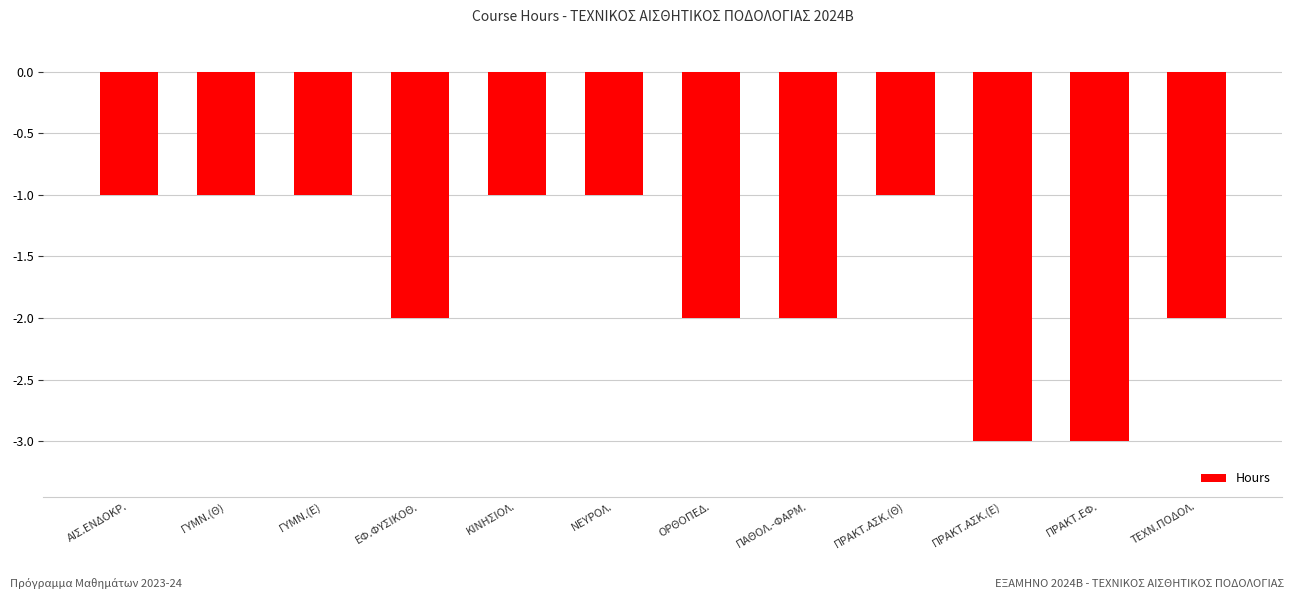

What is the sum of all values?

-20